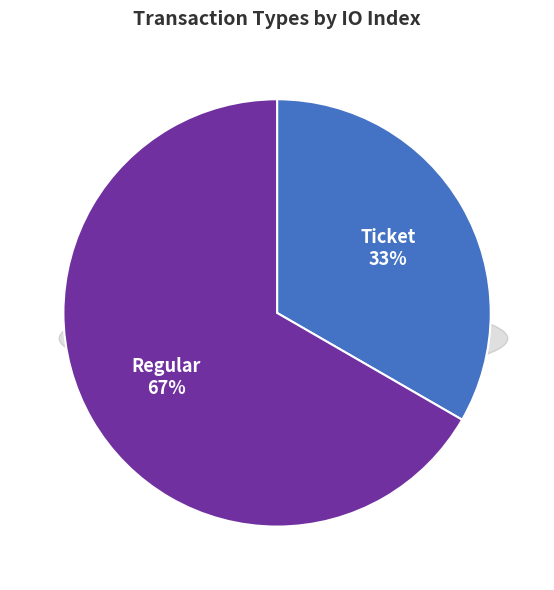

Is Ticket the majority of the pie?

No